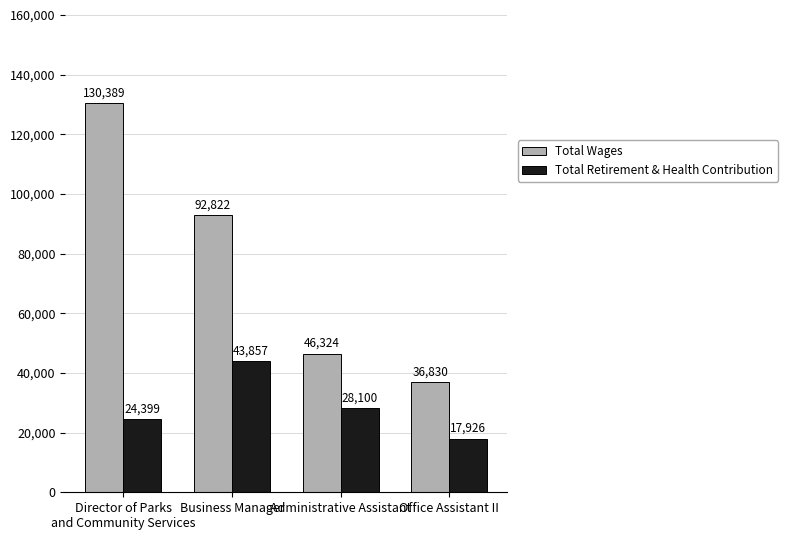

What position from the left is Administrative Assistant?

3